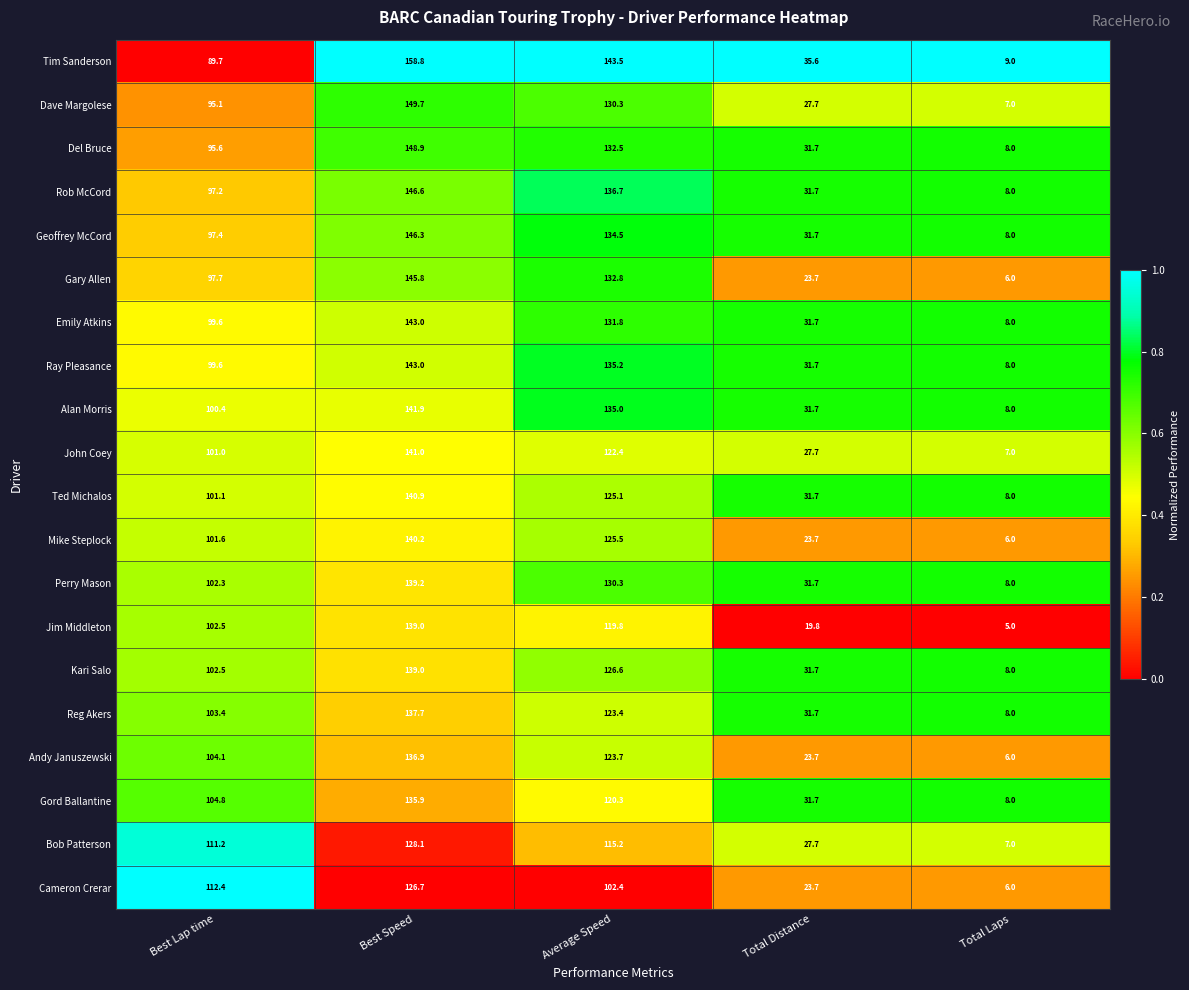

Is it true that Perry Mason equals 74.6 at Best Speed?

False